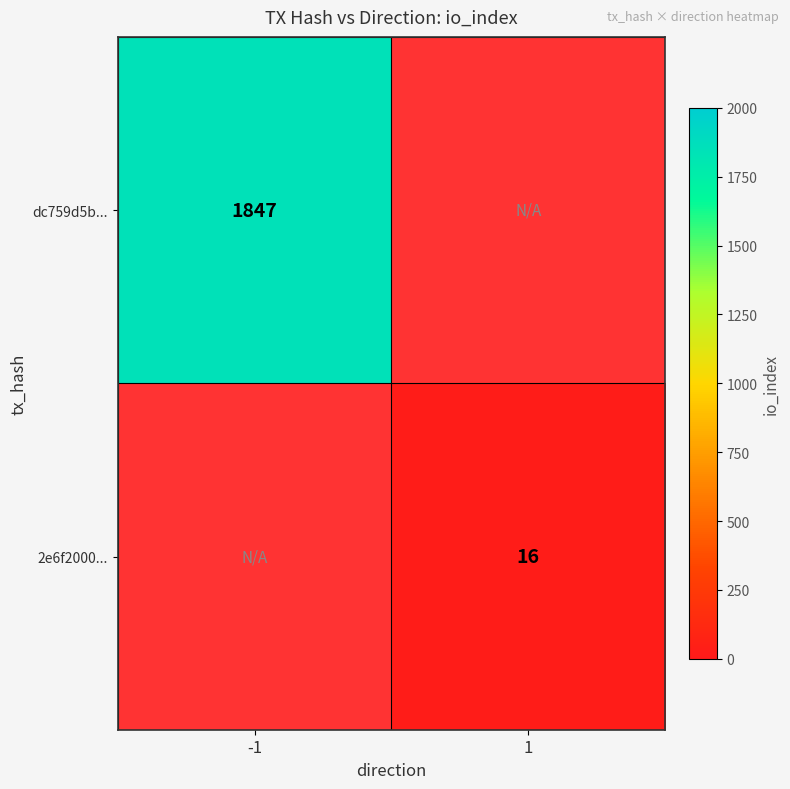

Which label corresponds to the largest value in the chart?

-1